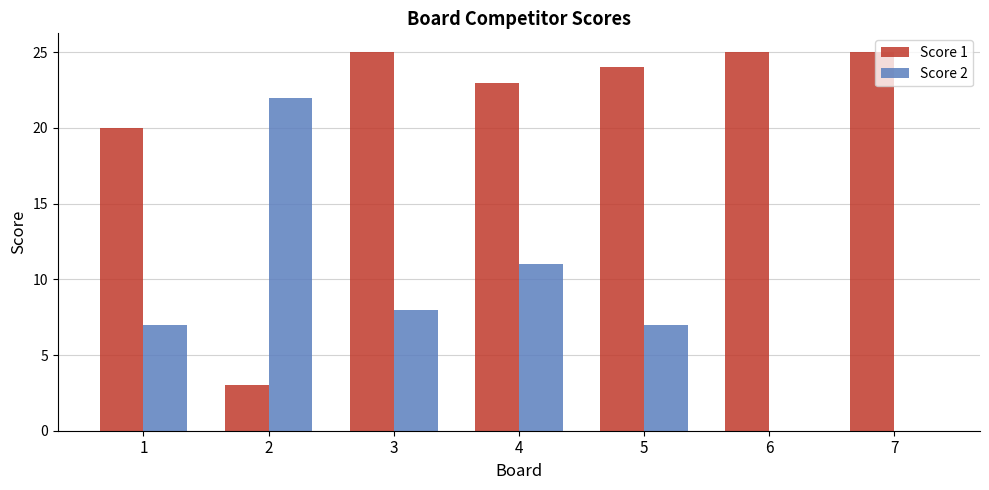

The Score 1 series shows 1 at 2. True or false?

False